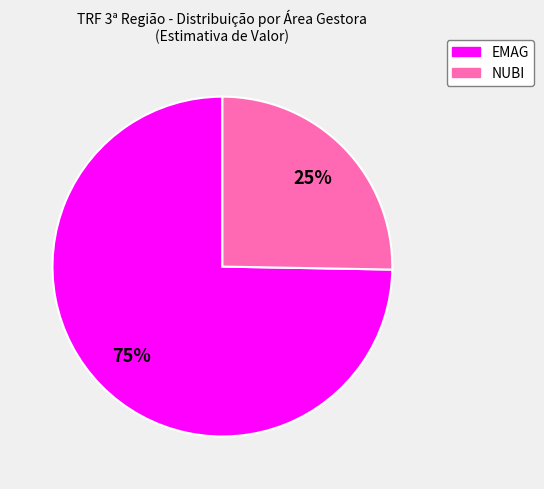

Is the sum of NUBI and EMAG greater than half?

Yes